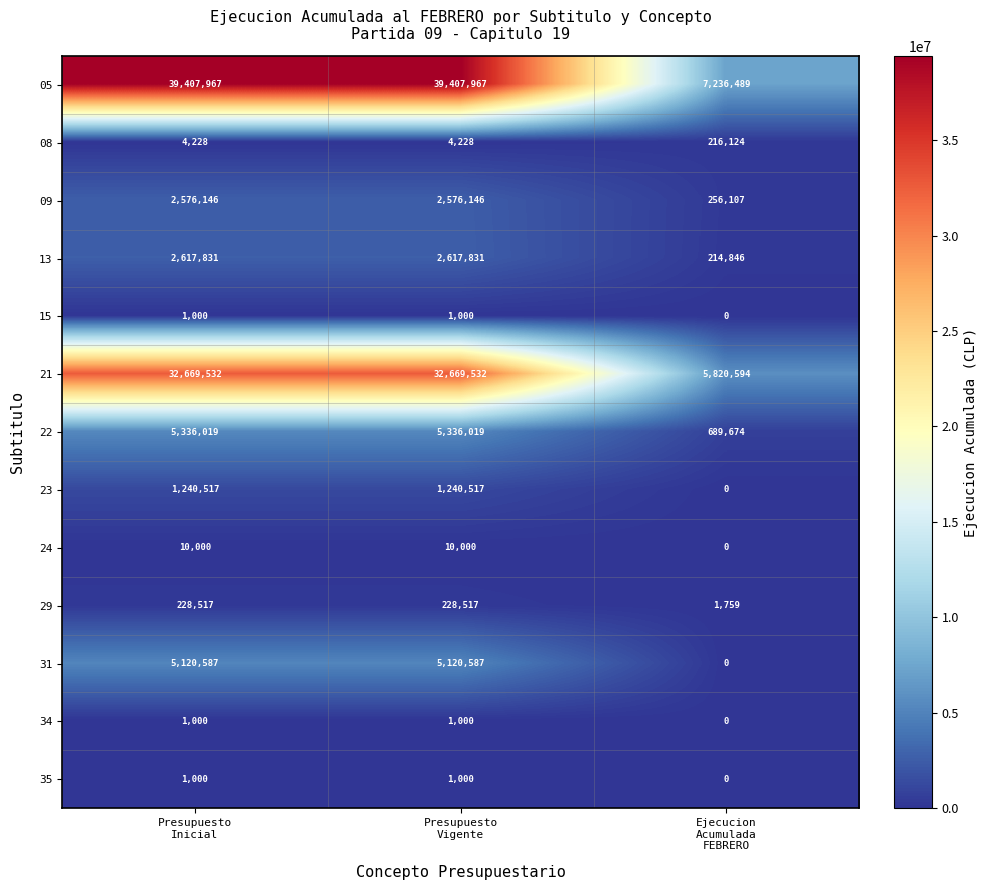

Which series has the largest range (max minus min)?

05